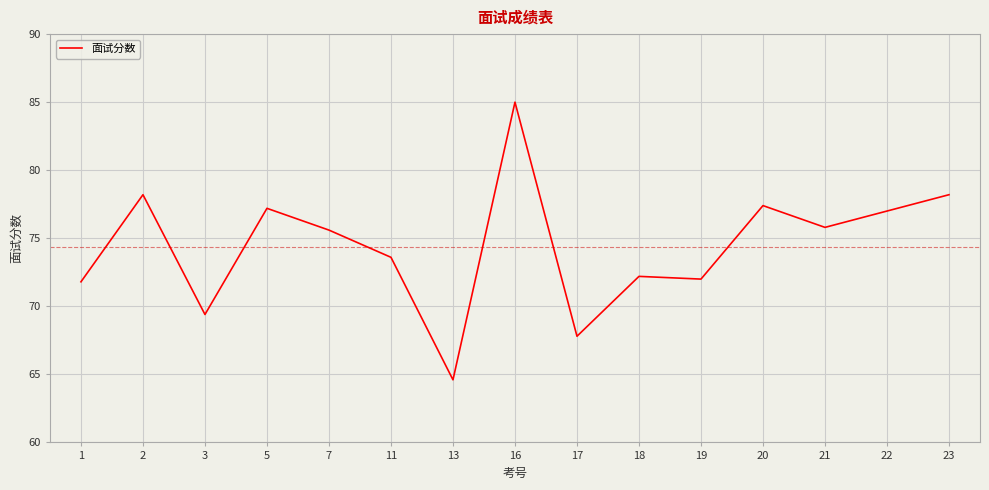

True or false: the data shows 72.0 at 19.

True